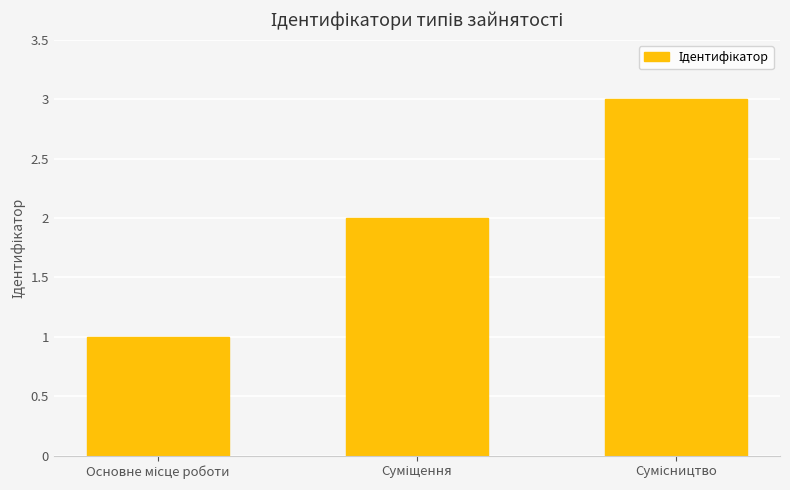

What is the greatest value displayed?

3